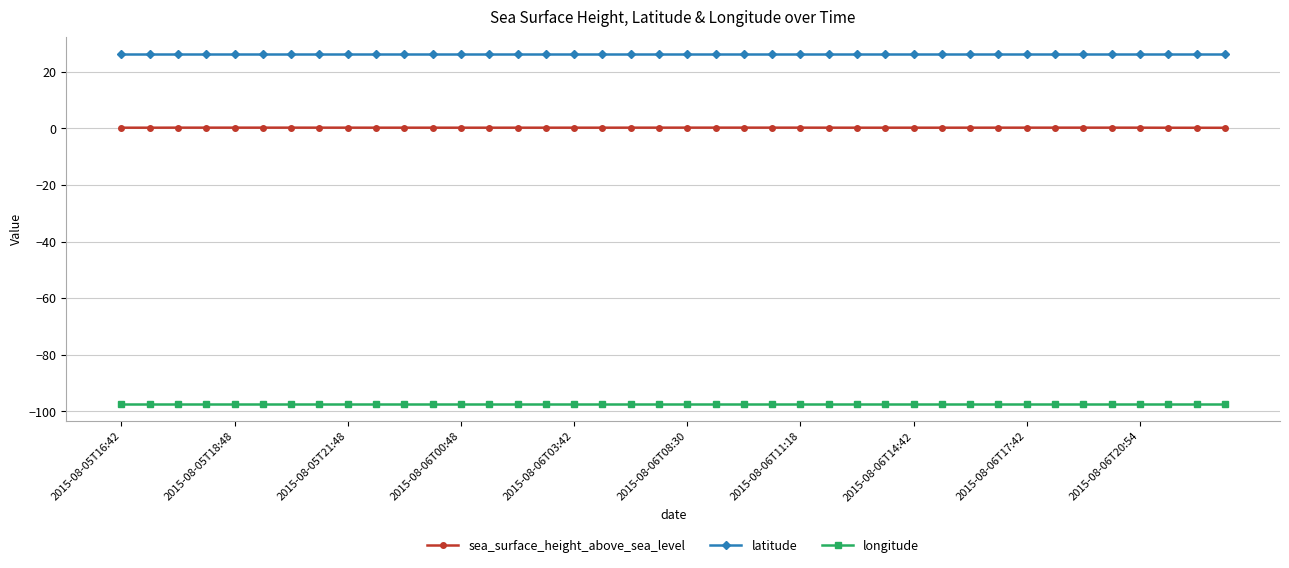

True or false: longitude and latitude intersect in this chart.

False